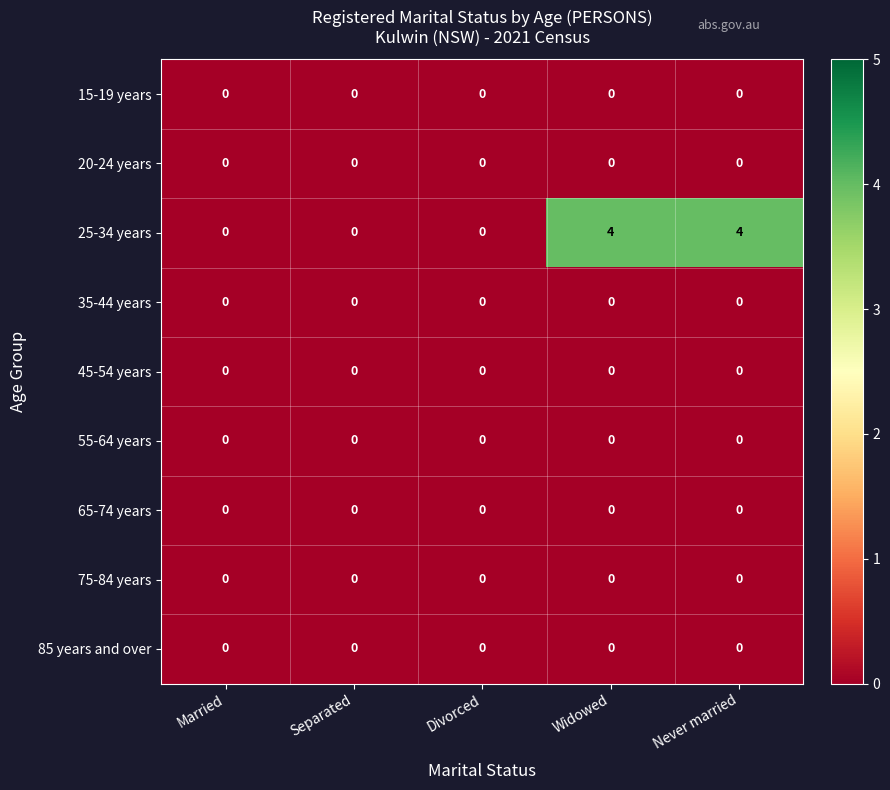

What is the greatest value displayed?

4